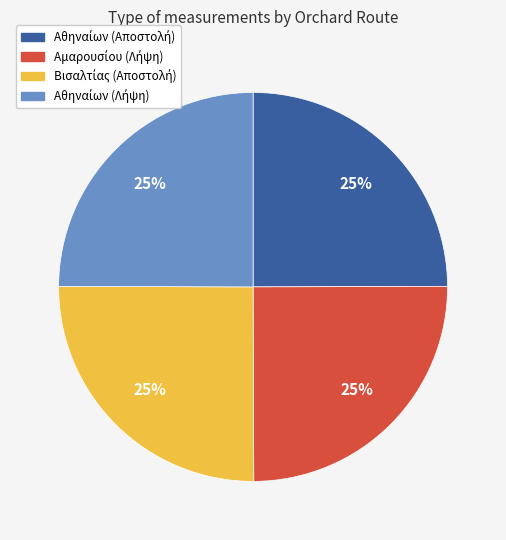

Is there a majority slice in this chart?

No